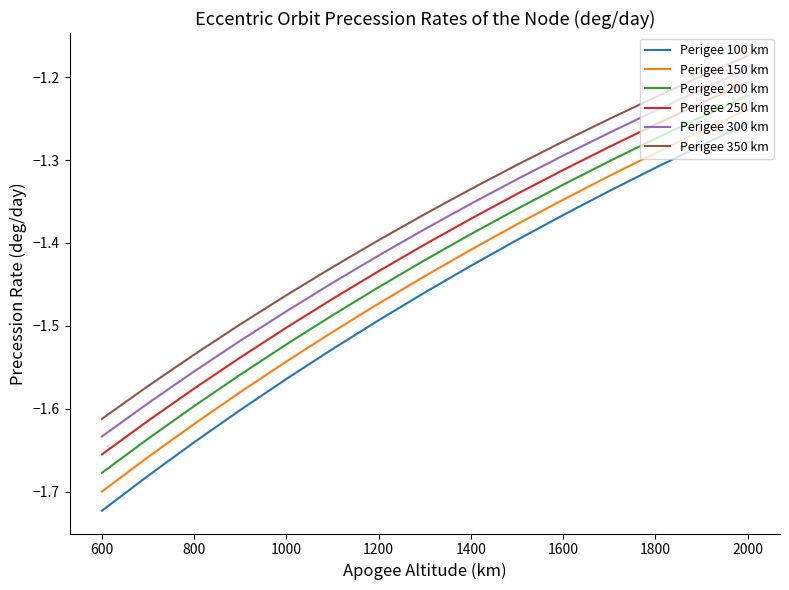

Does the chart display data point markers on the line(s)?

No